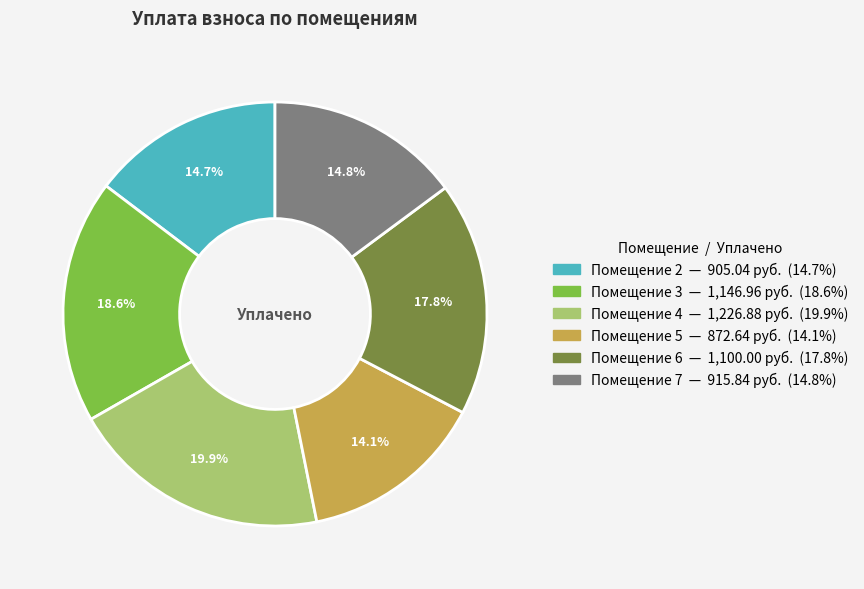

Is there any slice that represents more than half of the pie?

No